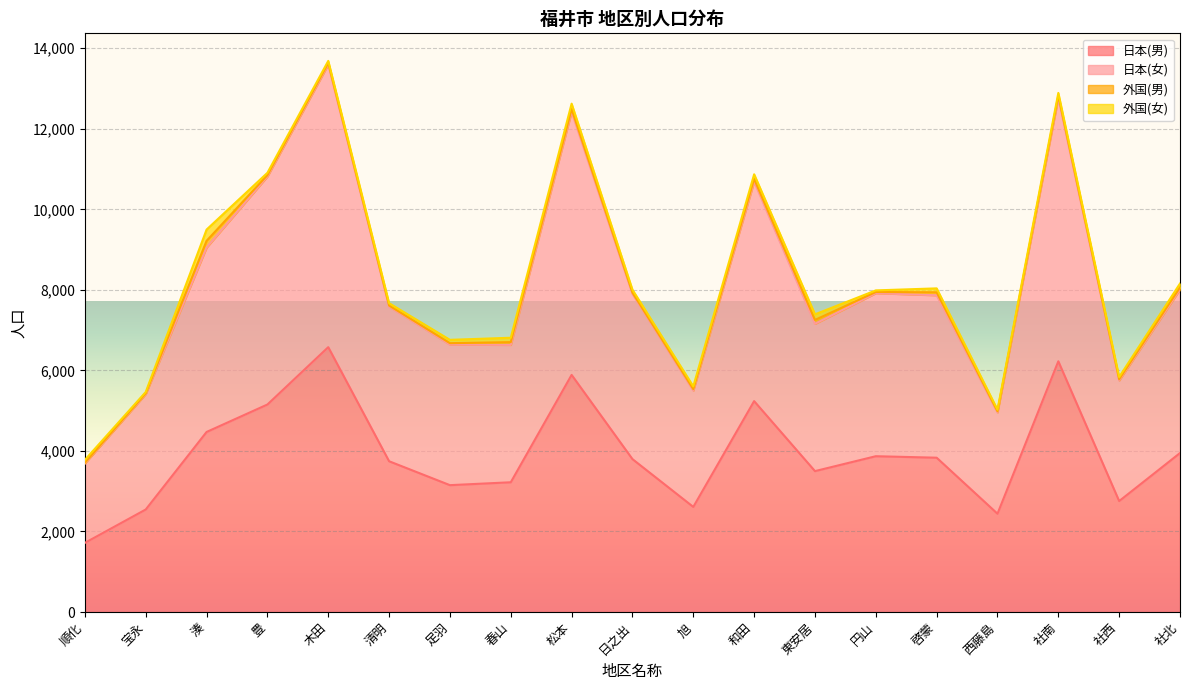

Which series has the largest total across all categories?

日本(女)